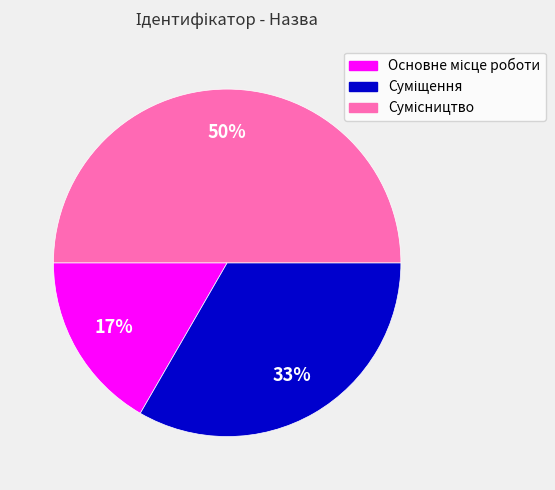

To the nearest percent, what is the difference between the largest and smallest slice percentages?

33%